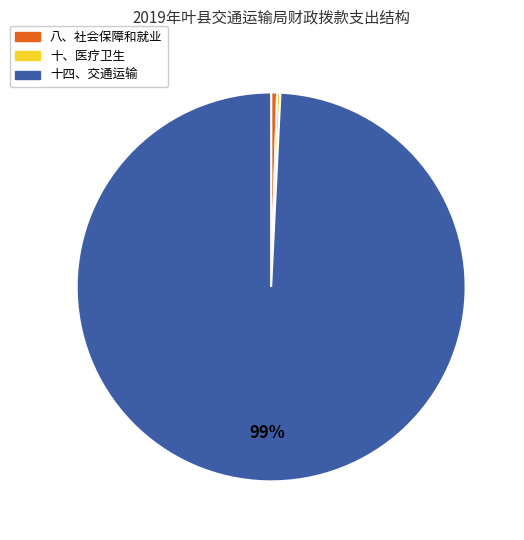

To the nearest percent, what is the average slice percentage?

33%